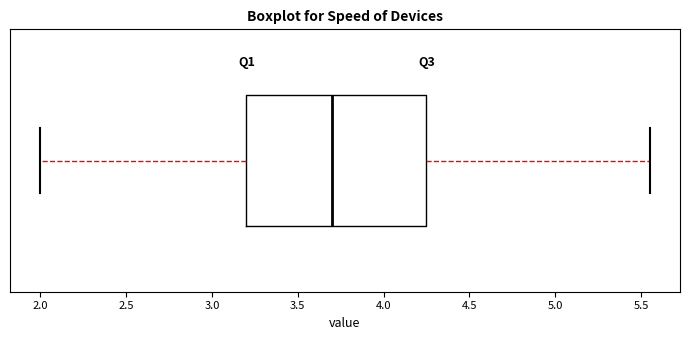

Transcribe this box plot: give where the median line is, the range the box spans, and where the two whiskers end, as read against the x-axis. The values are not printed on the chart, so give them approximately, as read against the axis.

median 3.70, box 3.20 to 4.25, whiskers 2.00 to 5.55